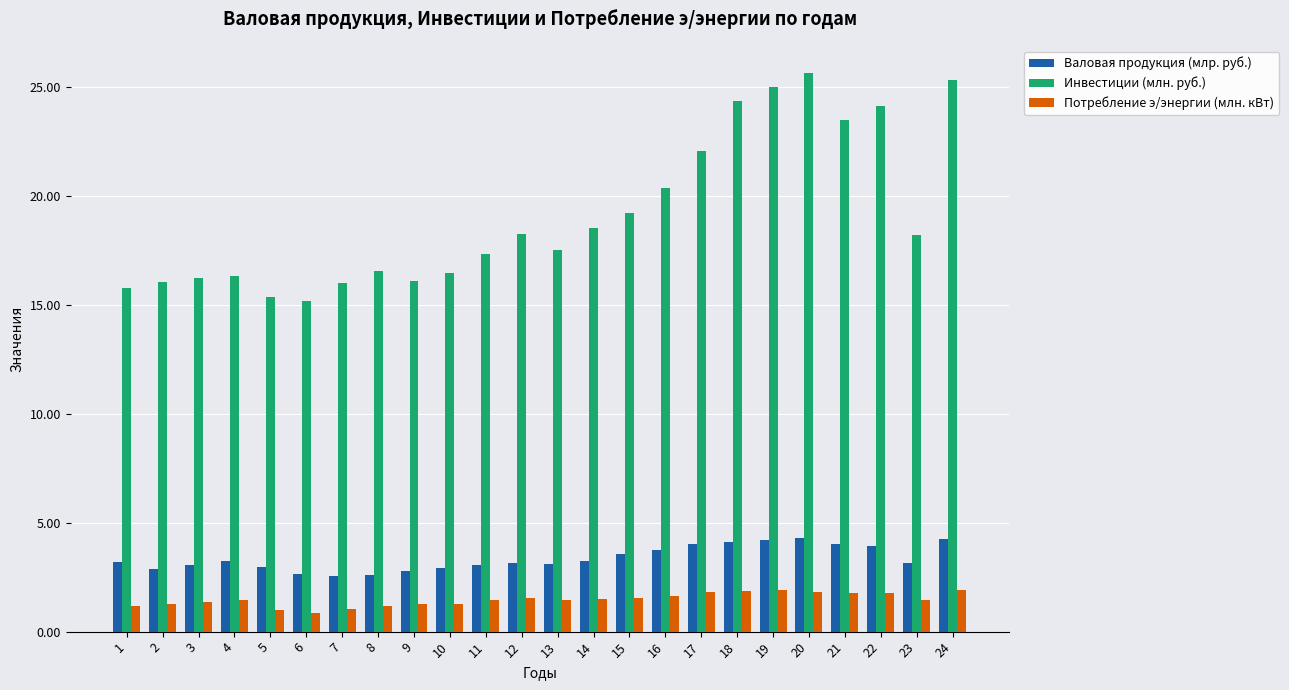

Which series changed the most between 8 and 21?

Инвестиции (млн. руб.)